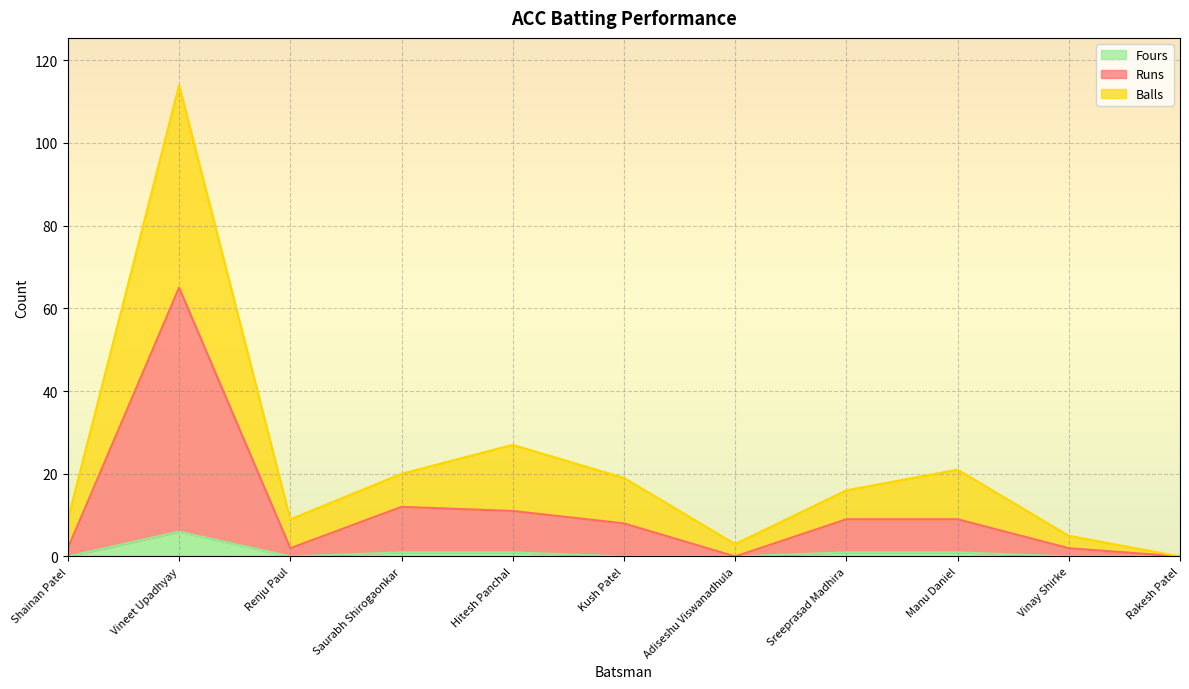

True or false: Balls and Runs intersect in this chart.

False